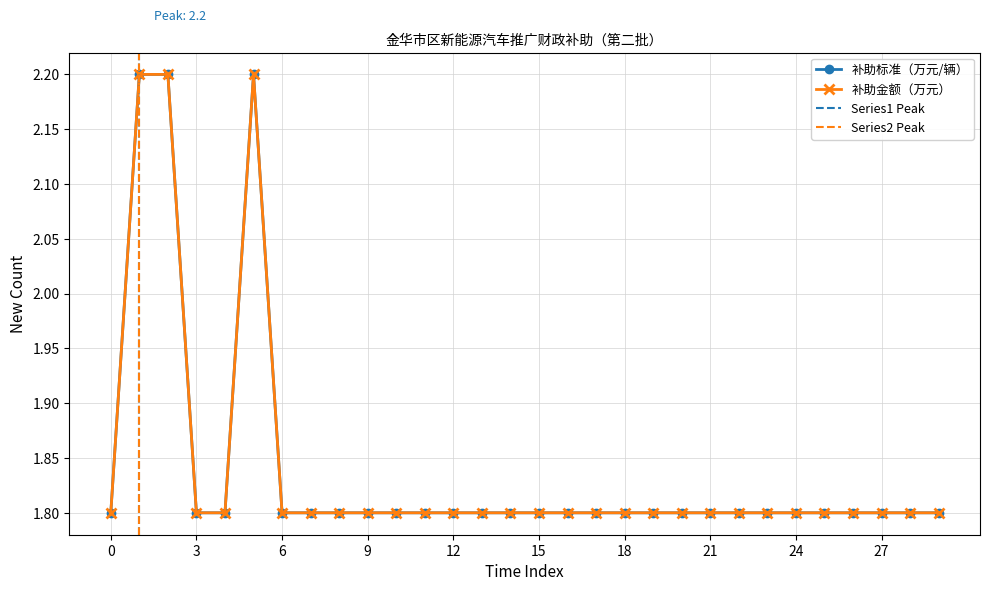

True or false: 补助金额（万元） has more than 2 points higher than both neighbors.

False